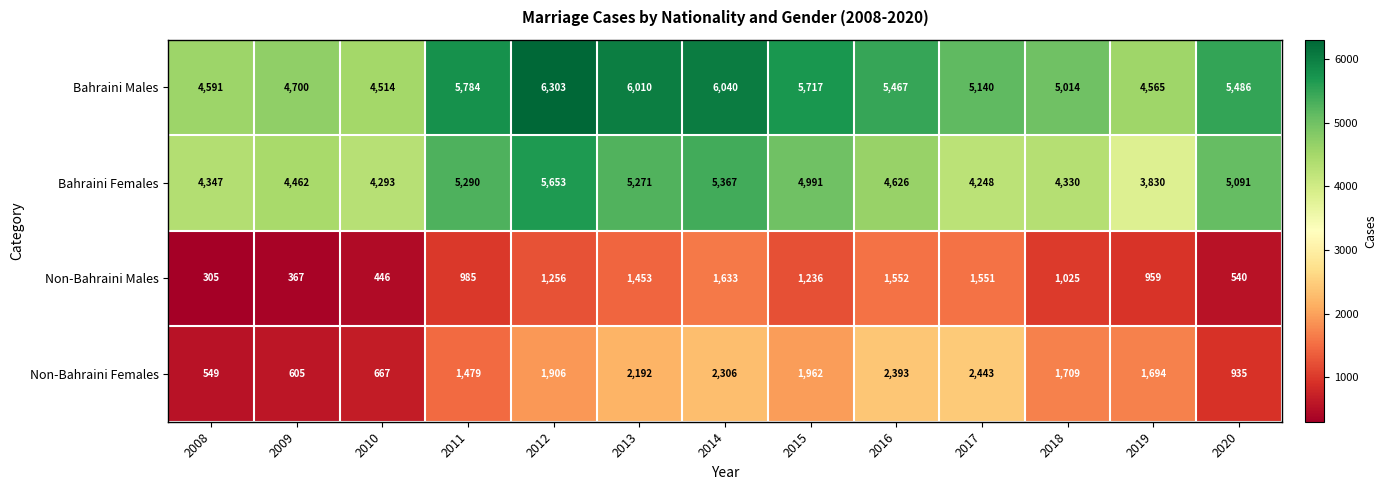

Where is Bahraini Females nearest to the value 4741?

2016